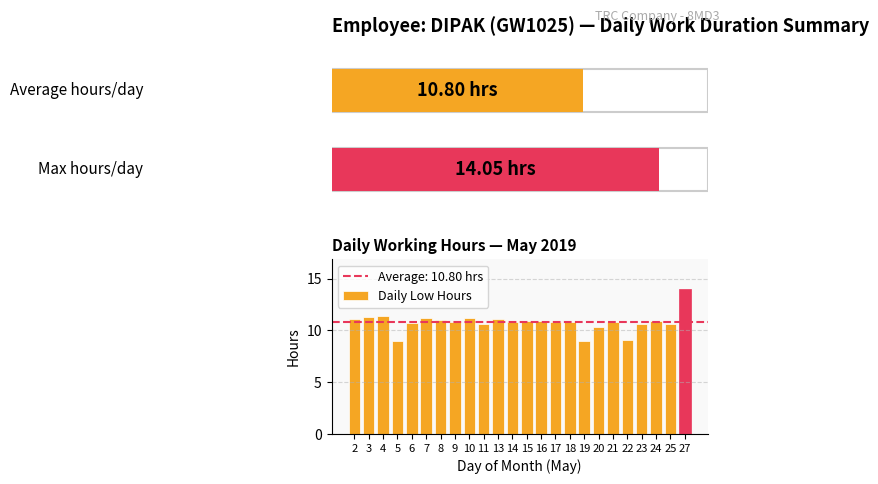

What is the sum of all values?

259.2